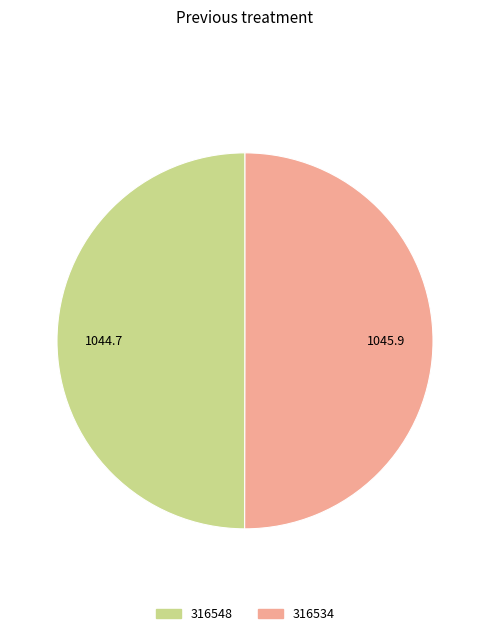

Do 316534 and 316548 together represent more than half of the pie?

Yes